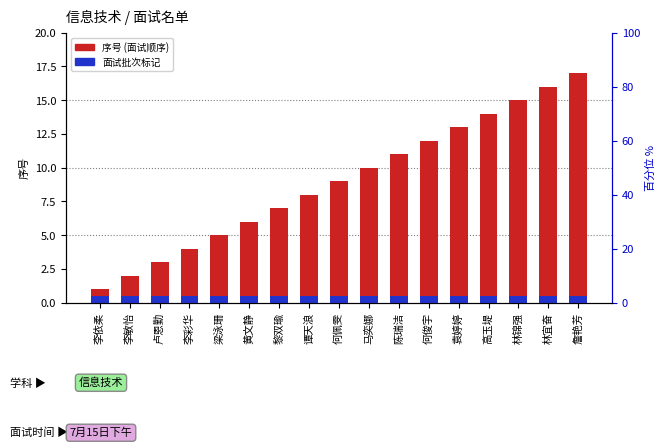

Where is 面试批次标记 nearest to the value 0?

李依柔